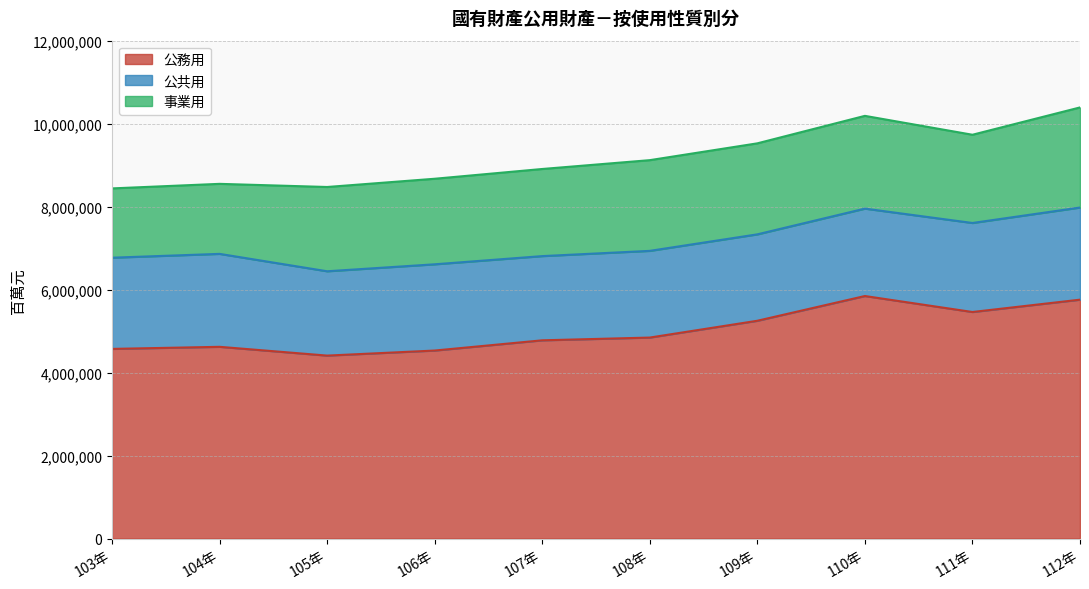

Which series has the largest range (max minus min)?

公務用